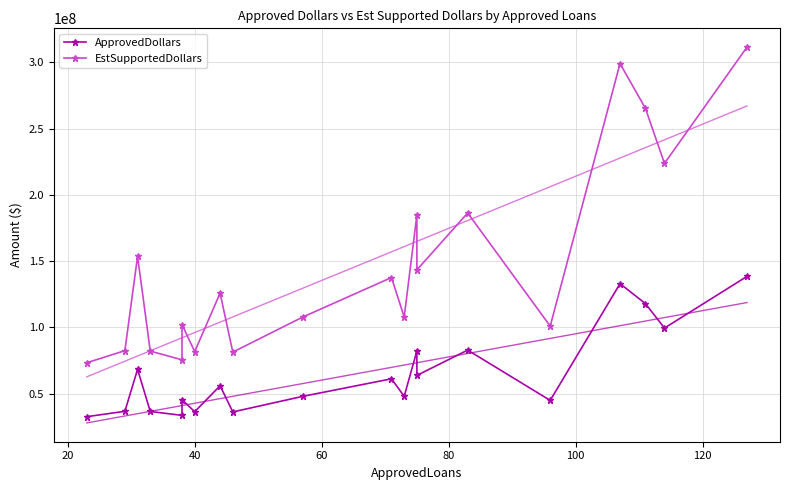

What is the value of the EstSupportedDollars point at the 13th from the left?

184817250